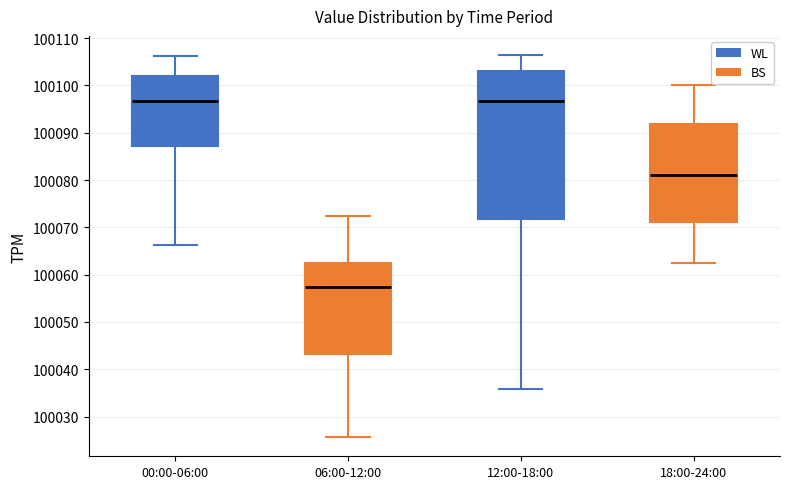

Where does the upper whisker of the box for 18:00-24:00 end on the y-axis? The values are not printed on the chart, so give them approximately, as read against the axis.

100100